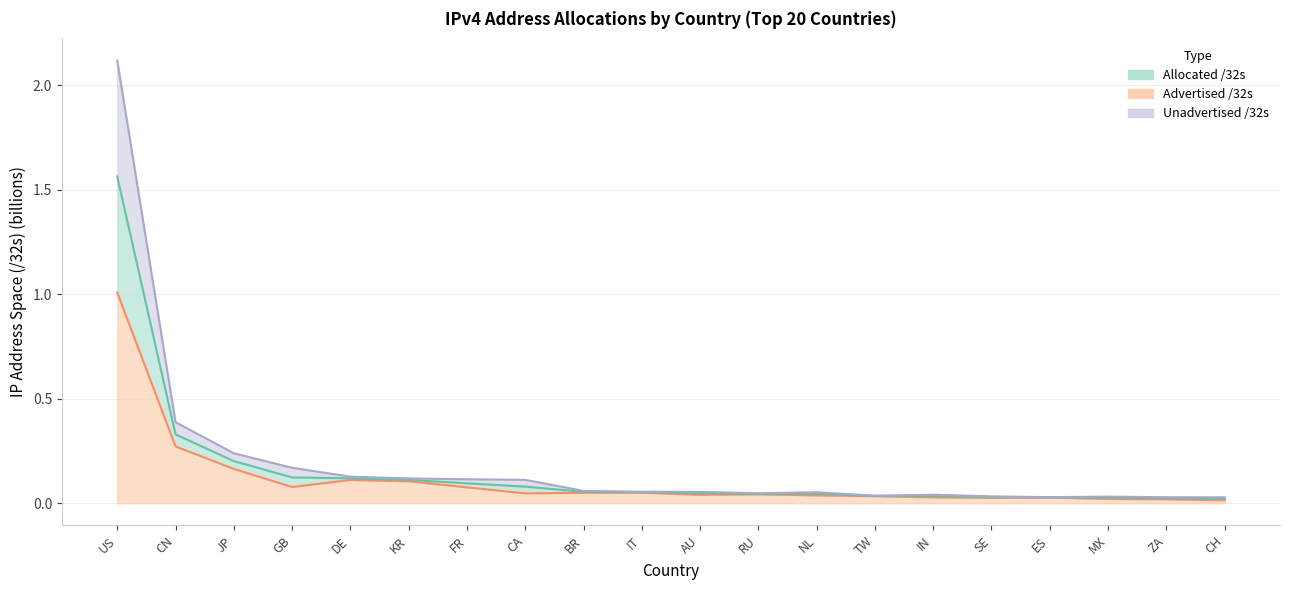

True or false: Unadvertised /32s and Advertised /32s intersect in this chart.

False